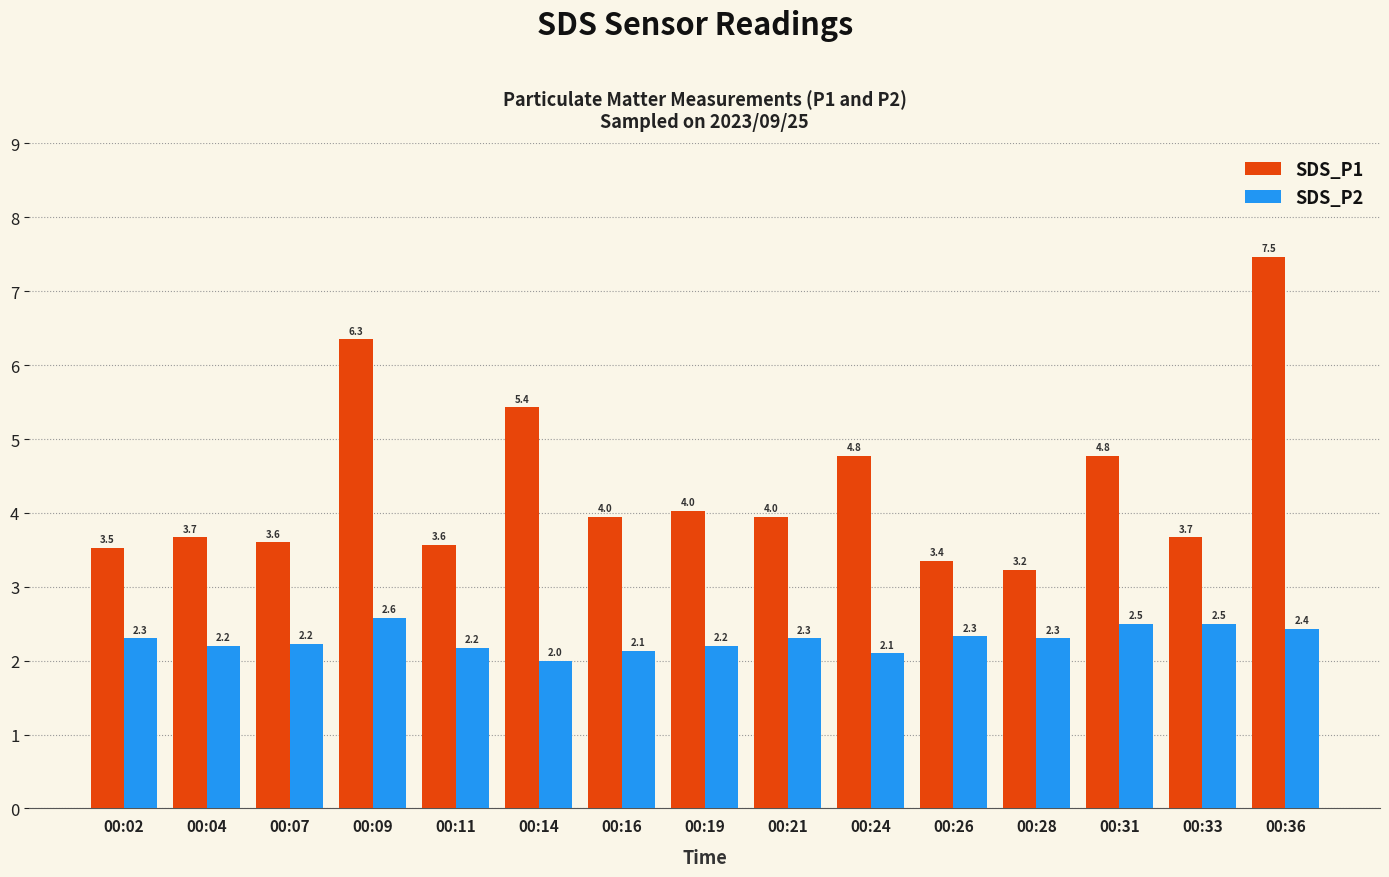

At how many categories does at least one series exceed 3?

15